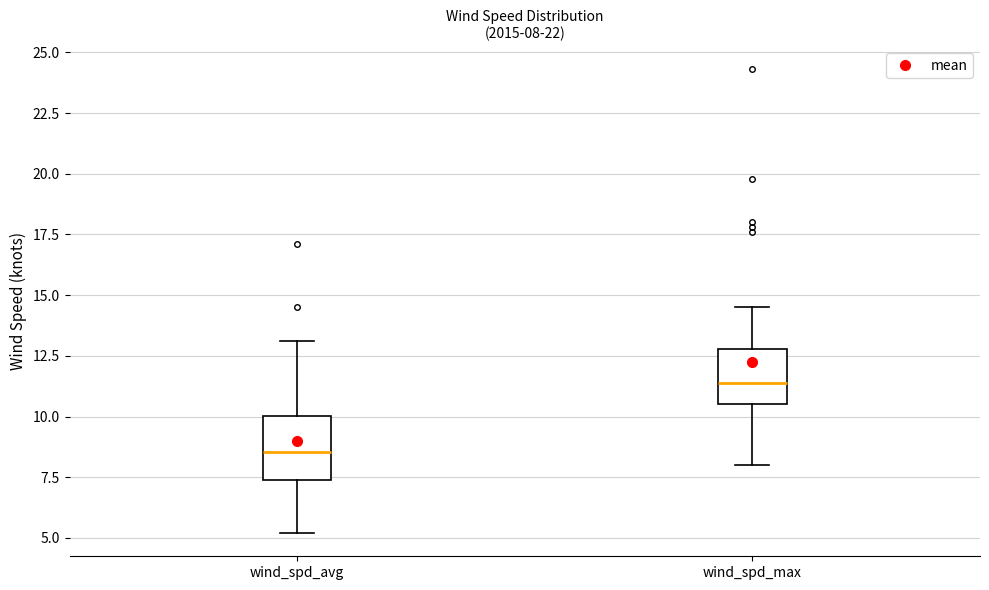

Which box has the lowest median line?

wind_spd_avg